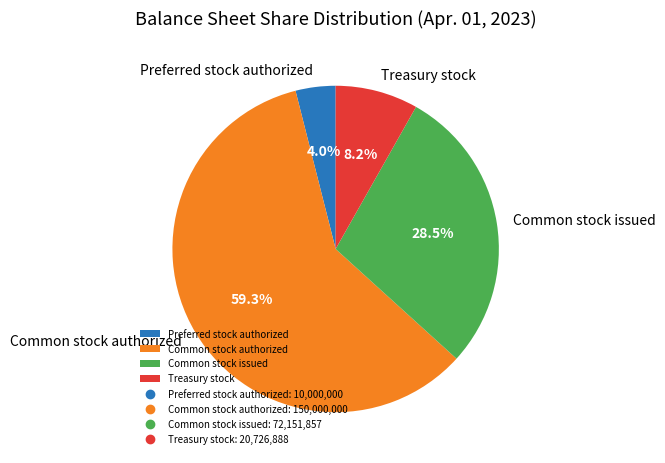

Which slice is the largest?

Common stock authorized